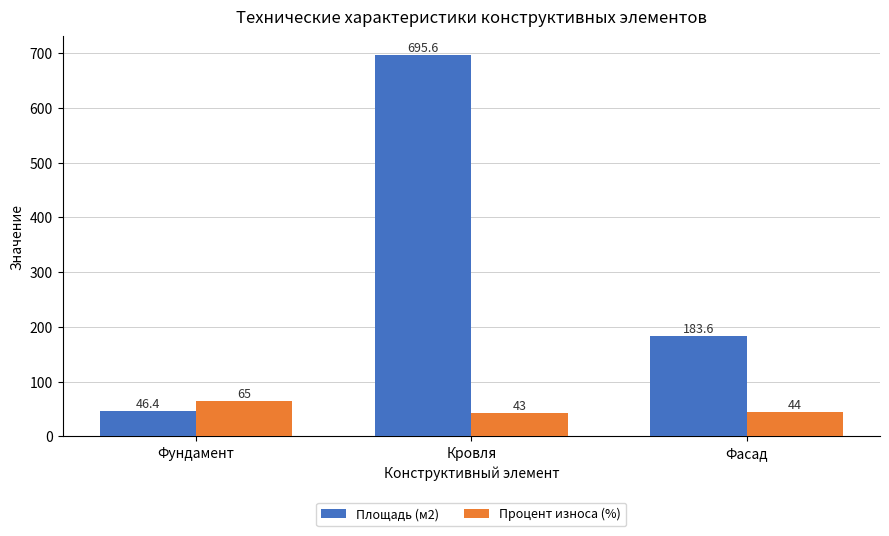

What is the difference between the maximum and second lowest values in the Площадь (м2) series?

512.0